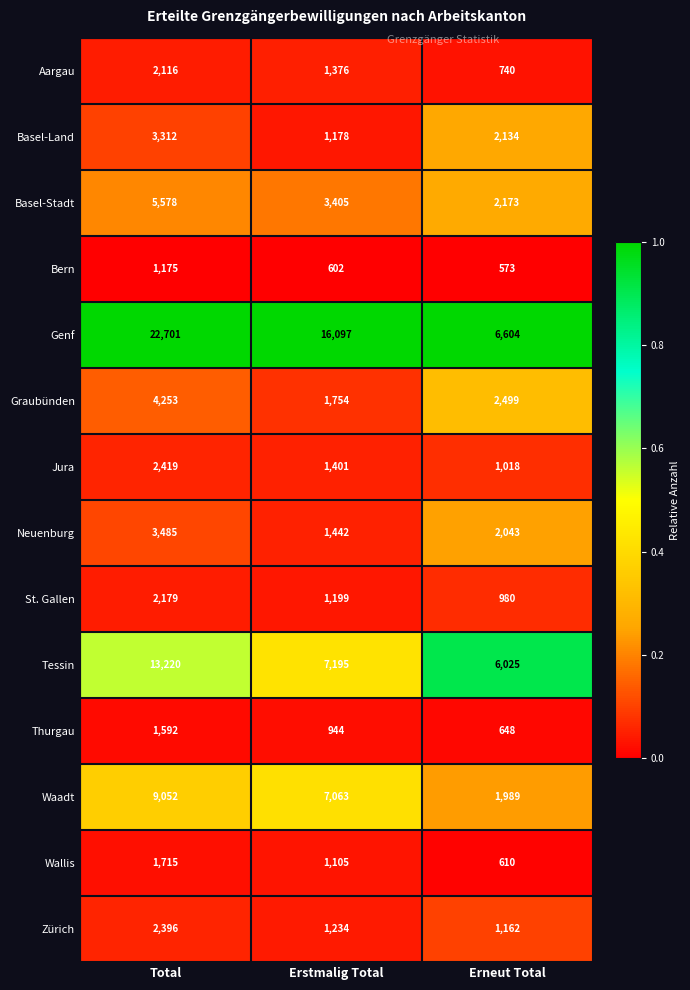

Which series has the largest total across all categories?

Genf